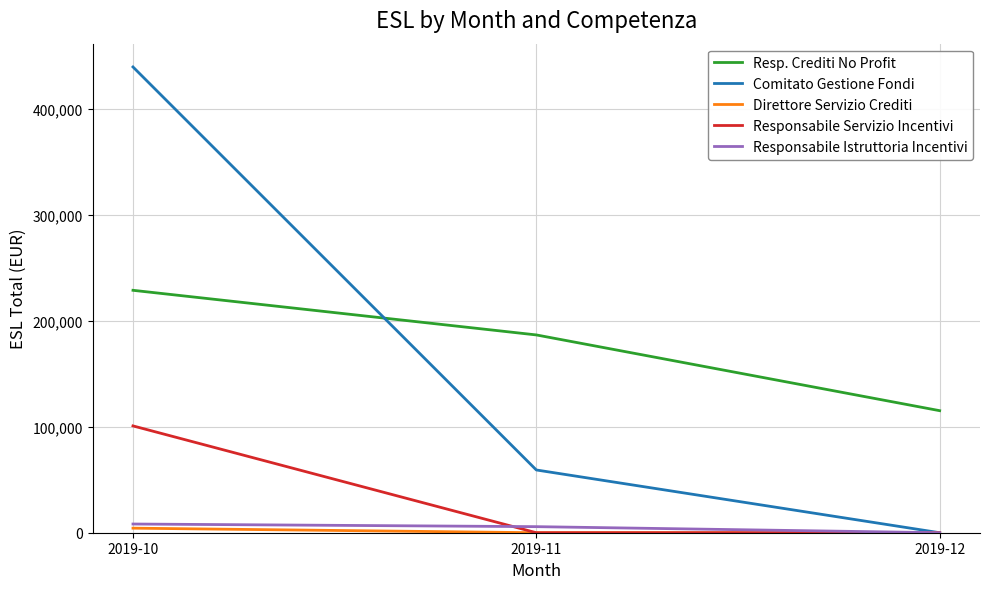

How many categories are shown in the chart?

3